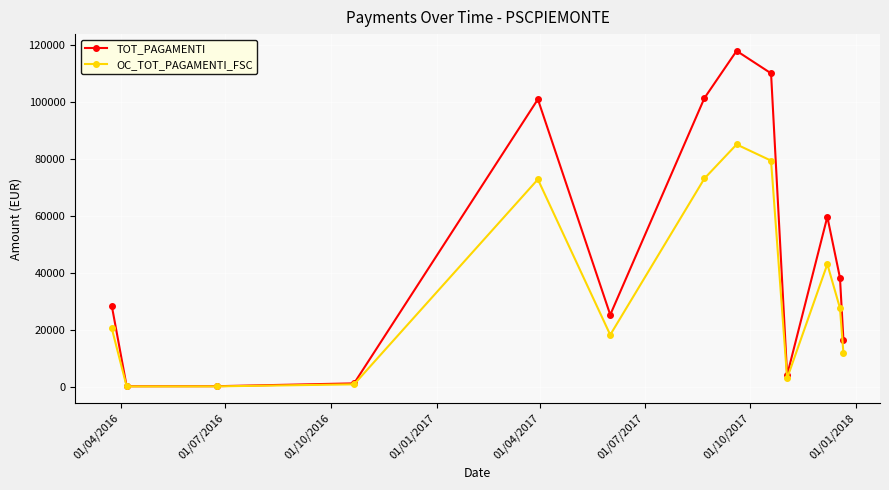

Count the number of data series in this chart.

2